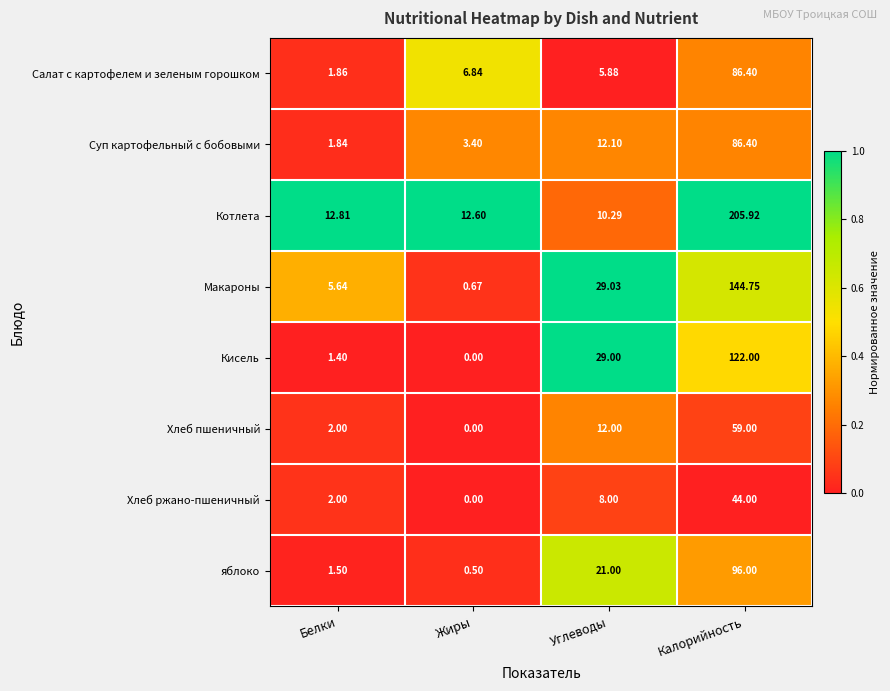

Where is Салат с картофелем и зеленым горошком nearest to the value 44?

Жиры